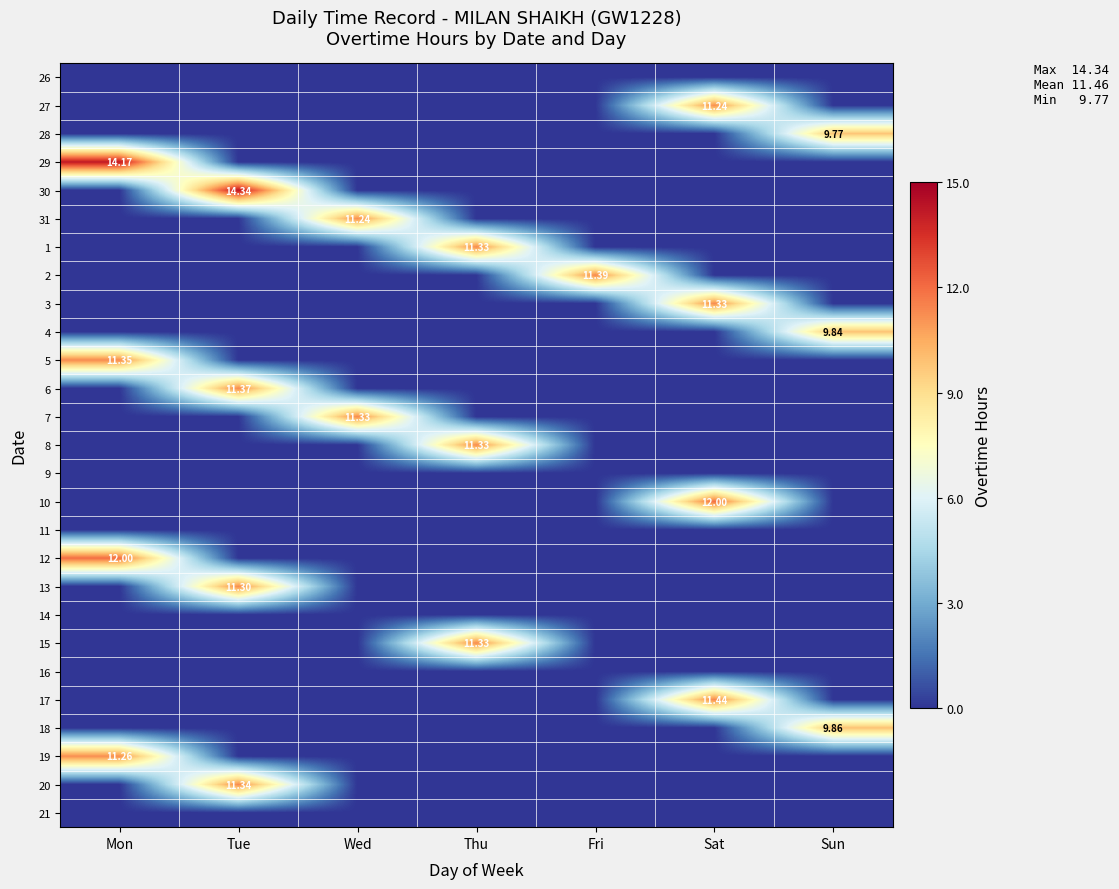

Rank the series by their maximum value, from lowest to highest.

26, 9, 11, 14, 16, 21, 28, 4, 18, 27, 31, 19, 13, 1, 3, 7, 8, 15, 20, 5, 6, 2, 17, 10, 12, 29, 30